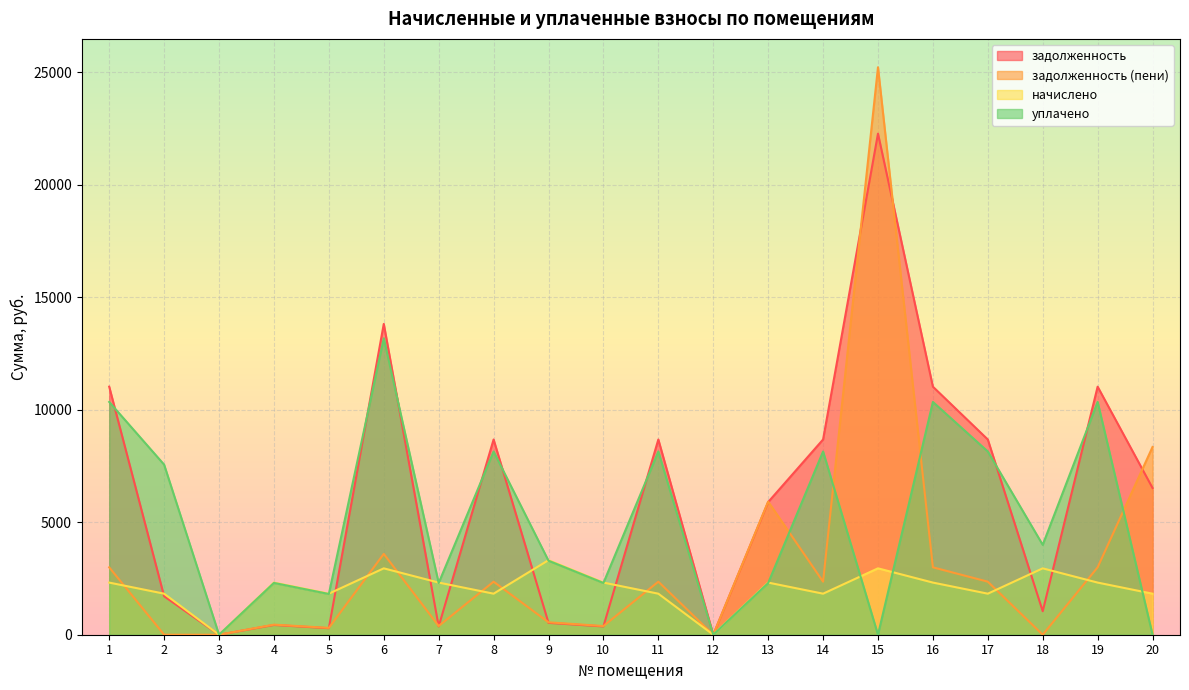

How many positive values does the задолженность (пени) series have?

17